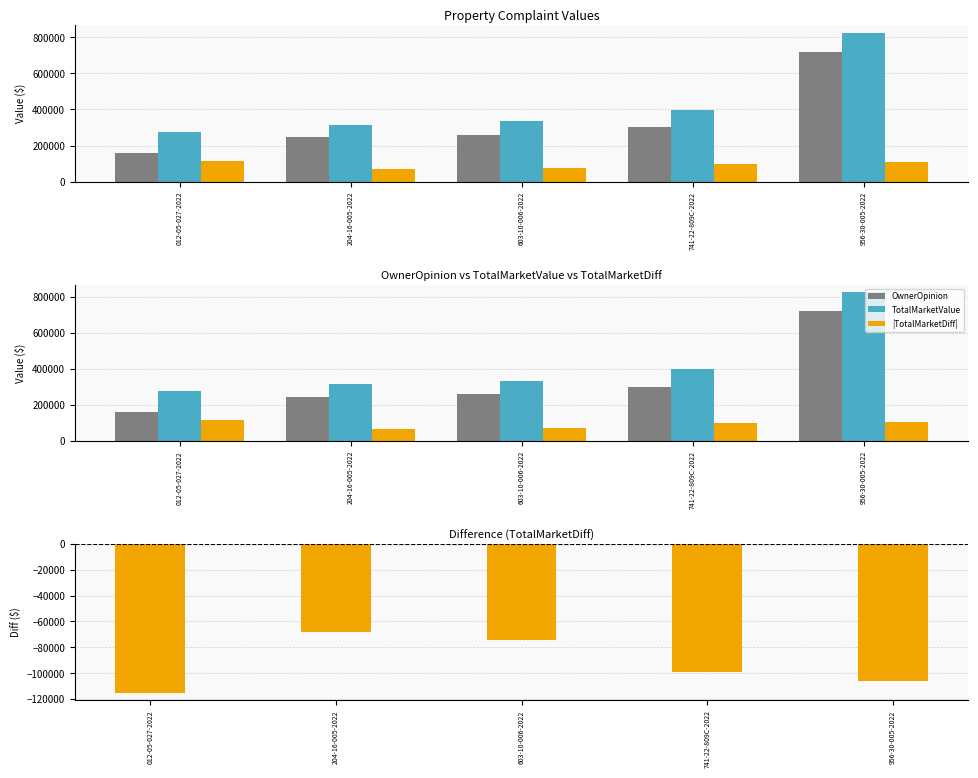

What is the average value of the OwnerOpinion series?

337200